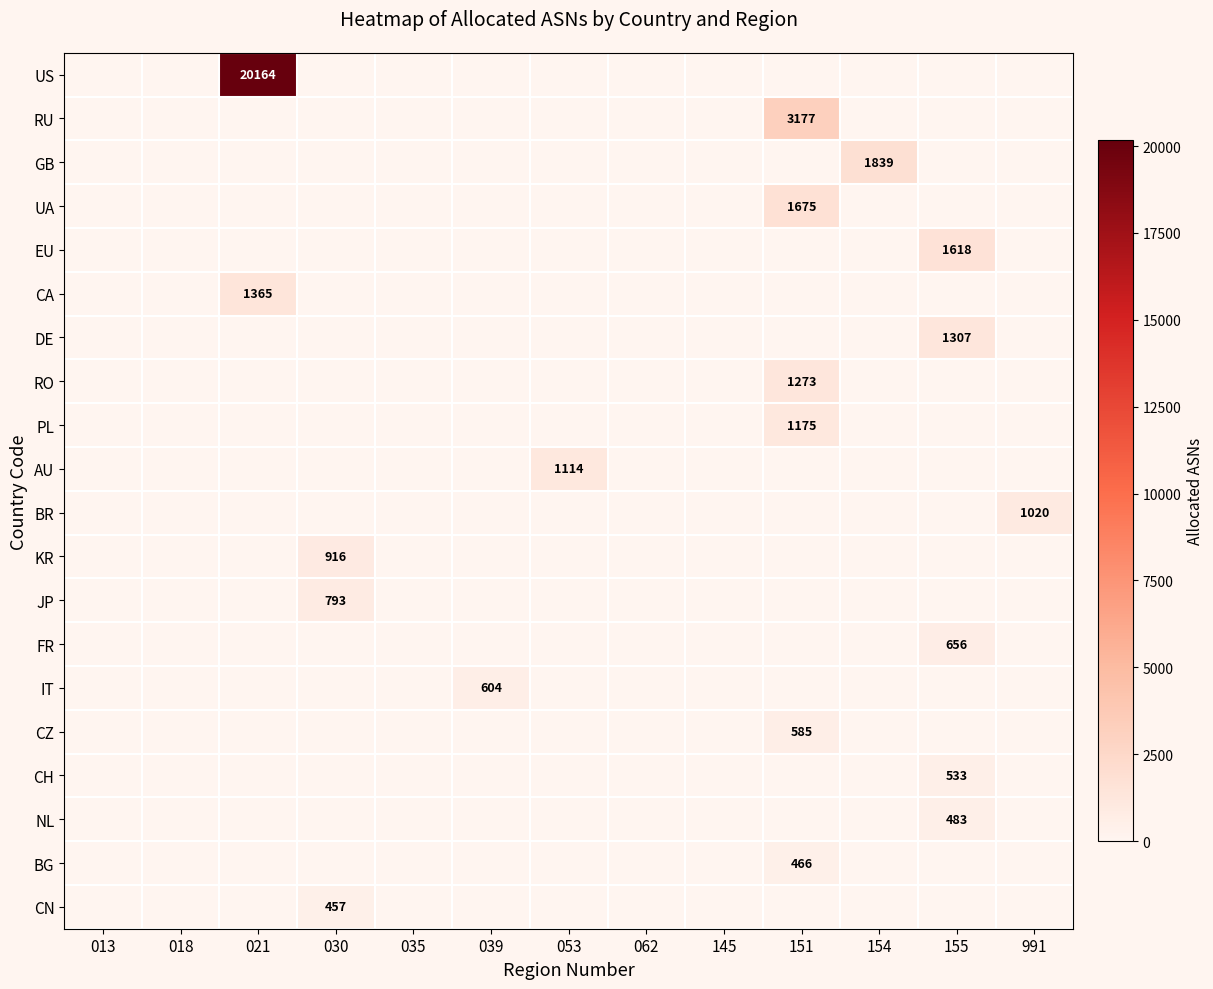

Is it true that BR equals 1612 at 991?

False